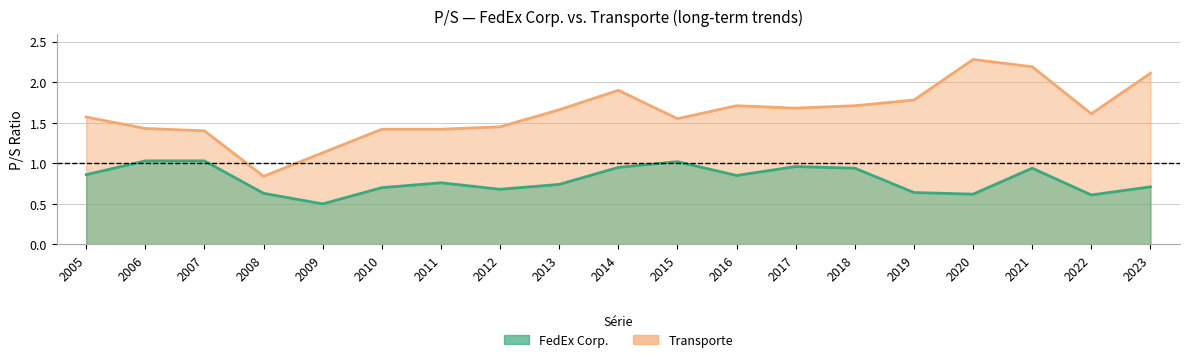

Which series has the largest total across all categories?

Transporte